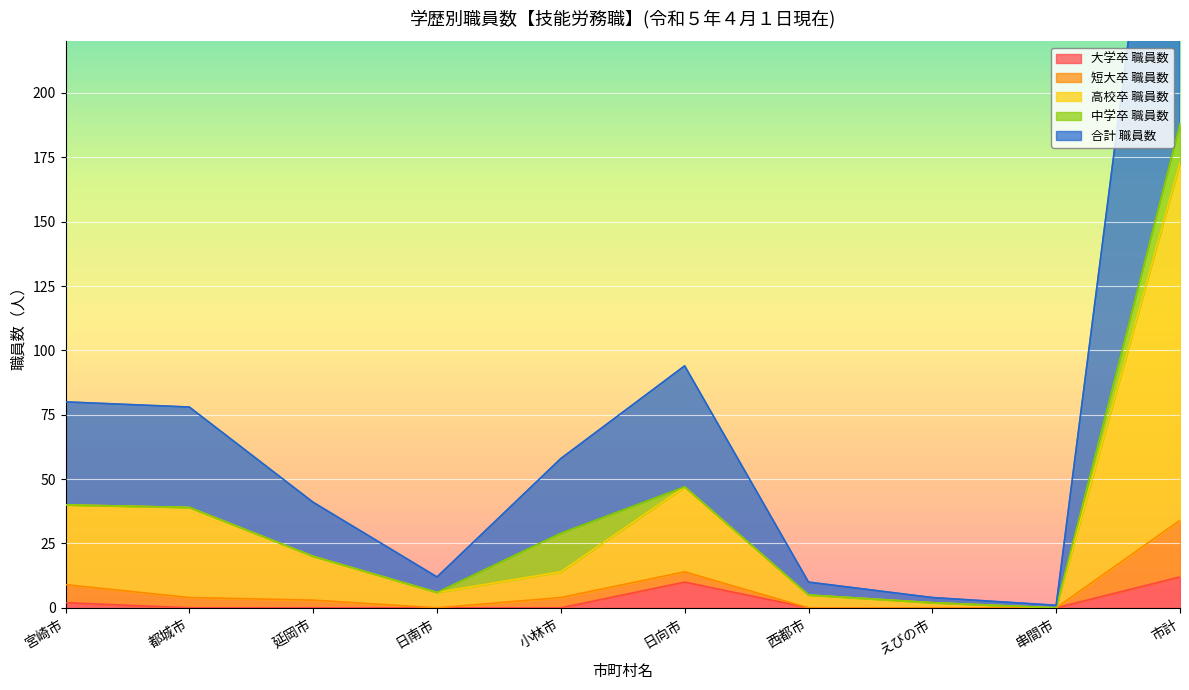

Where is 高校卒 職員数 nearest to the value 86?

日向市